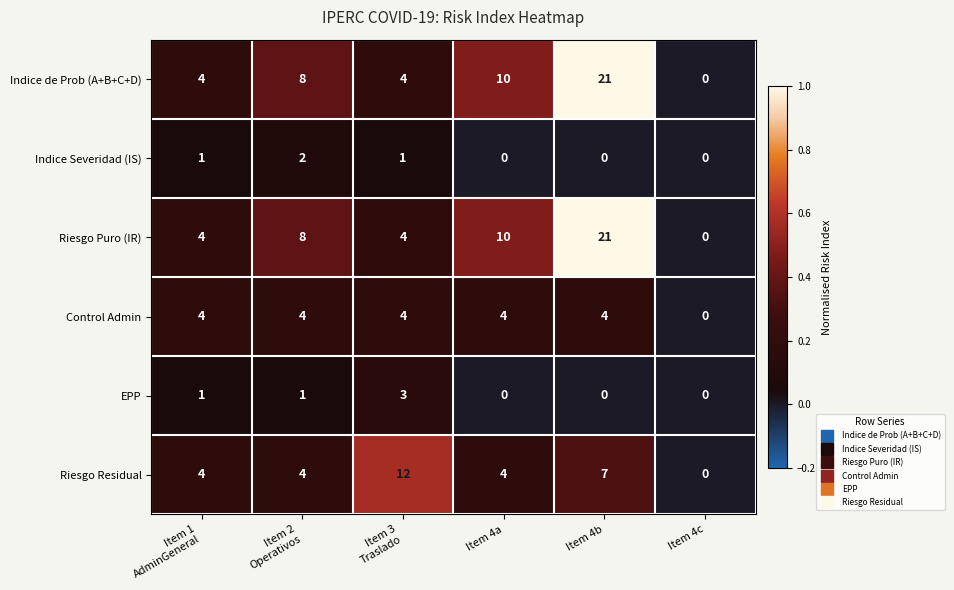

What is the highest value of the Indice de Prob (A+B+C+D) series?

21